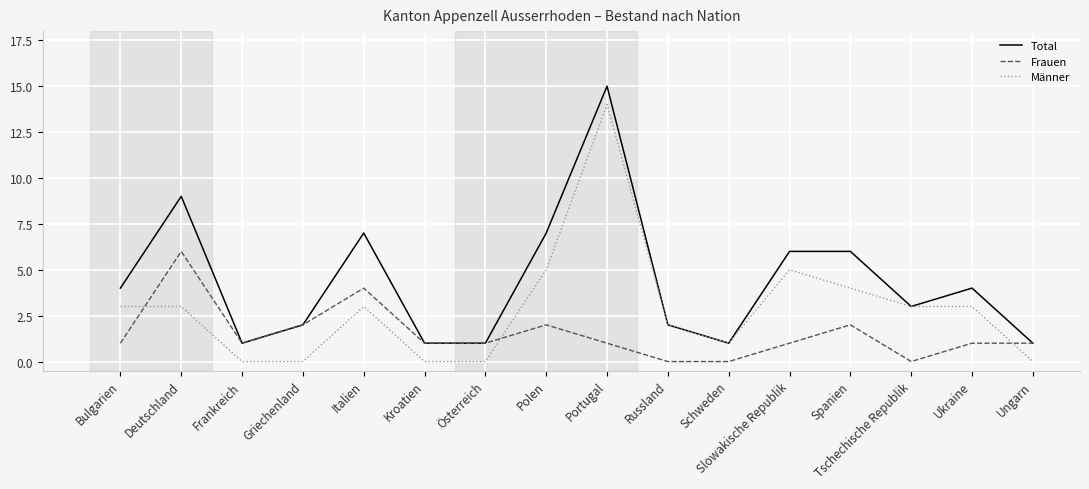

Reading left to right, transcribe all the data shown in this chart.

Total: Bulgarien=4	Deutschland=9	Frankreich=1	Griechenland=2	Italien=7	Kroatien=1	Österreich=1	Polen=7	Portugal=15	Russland=2	Schweden=1	Slowakische Republik=6	Spanien=6	Tschechische Republik=3	Ukraine=4	Ungarn=1
Frauen: Bulgarien=1	Deutschland=6	Frankreich=1	Griechenland=2	Italien=4	Kroatien=1	Österreich=1	Polen=2	Portugal=1	Russland=0	Schweden=0	Slowakische Republik=1	Spanien=2	Tschechische Republik=0	Ukraine=1	Ungarn=1
Männer: Bulgarien=3	Deutschland=3	Frankreich=0	Griechenland=0	Italien=3	Kroatien=0	Österreich=0	Polen=5	Portugal=14	Russland=2	Schweden=1	Slowakische Republik=5	Spanien=4	Tschechische Republik=3	Ukraine=3	Ungarn=0